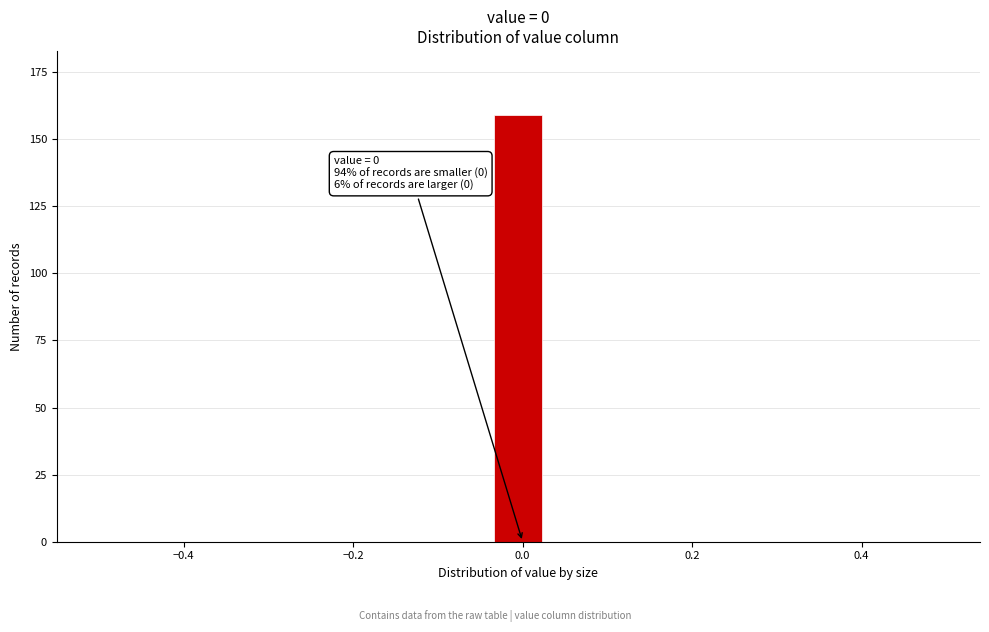

Read against the x-axis, roughly where is the centre of the tallest bar?

0.00